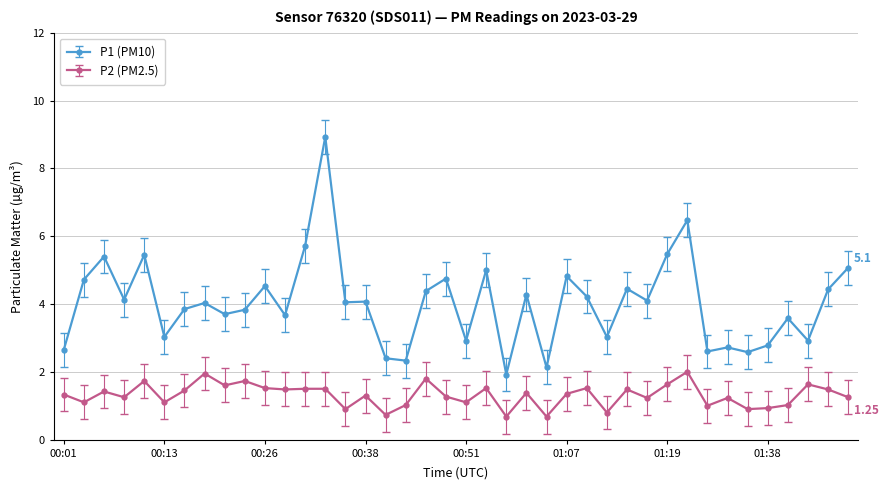

Which series has the largest total across all categories?

P1 (PM10)